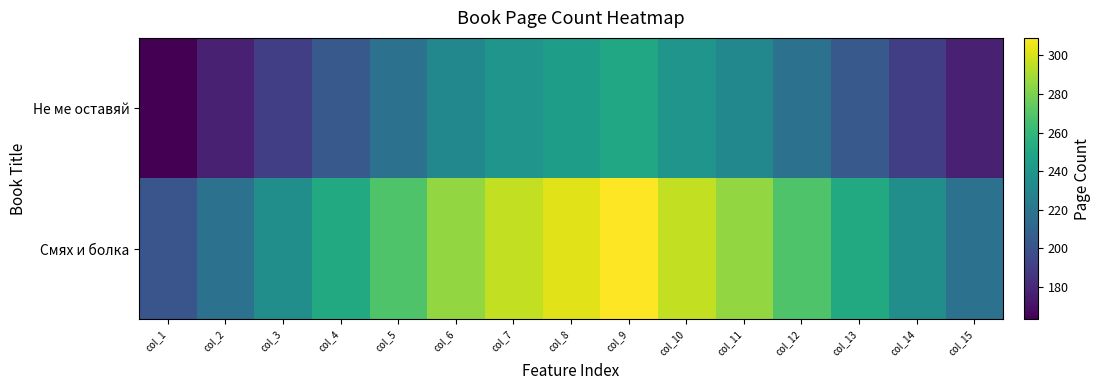

Which has a higher value, col_1 or col_5?

col_5